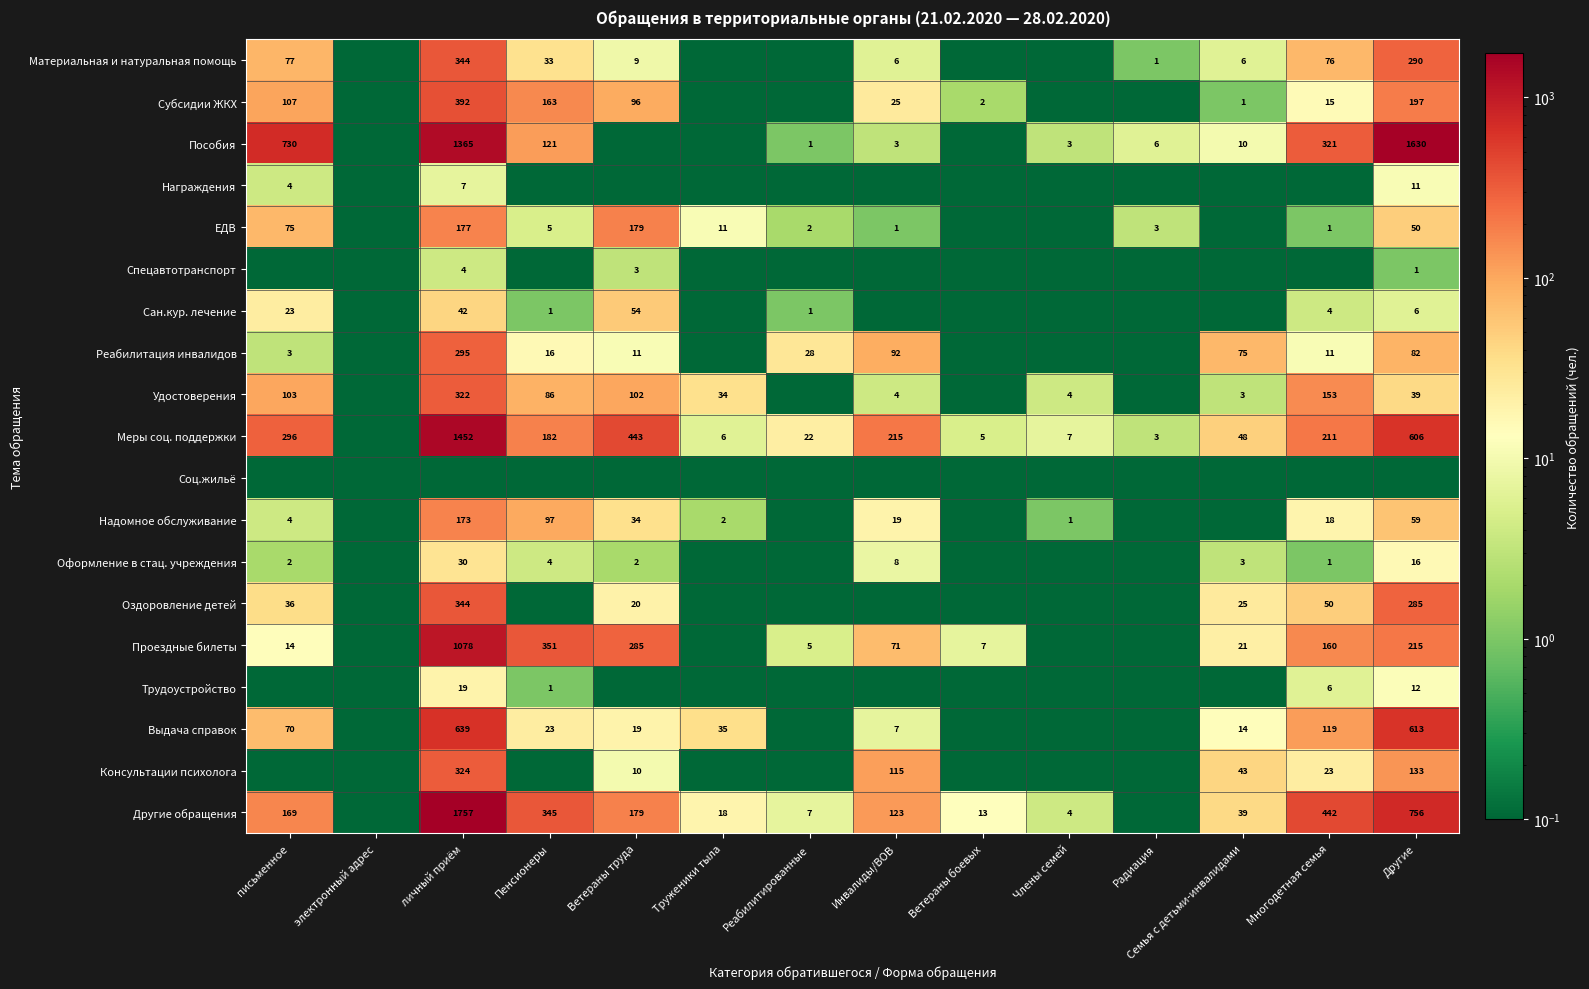

True or false: Реабилитация инвалидов has a value of 6.3 at Реабилитированные.

False